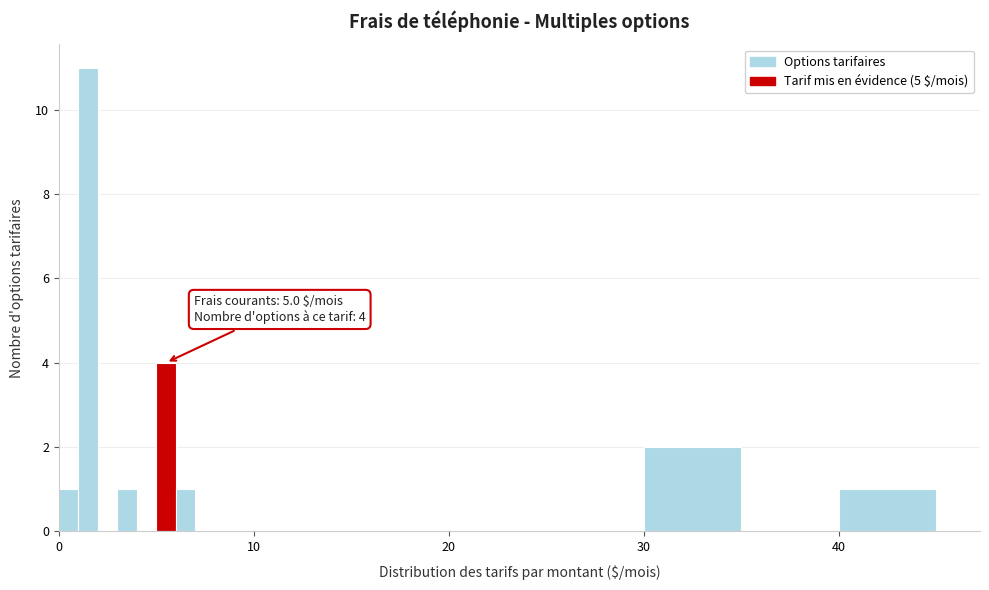

Read against the x-axis, roughly where is the centre of the tallest bar?

2